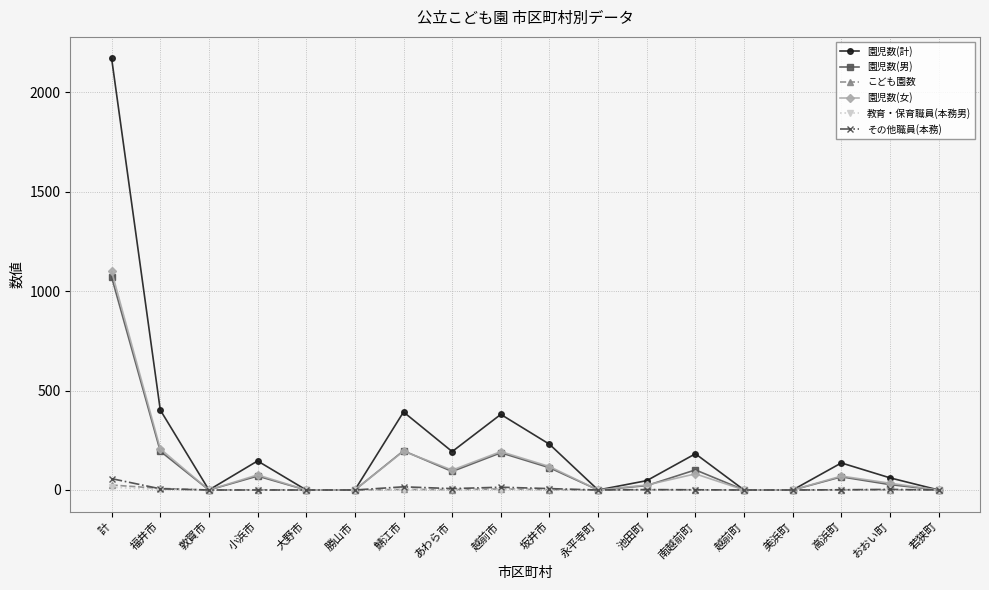

What is the maximum value shown in the chart?

2169